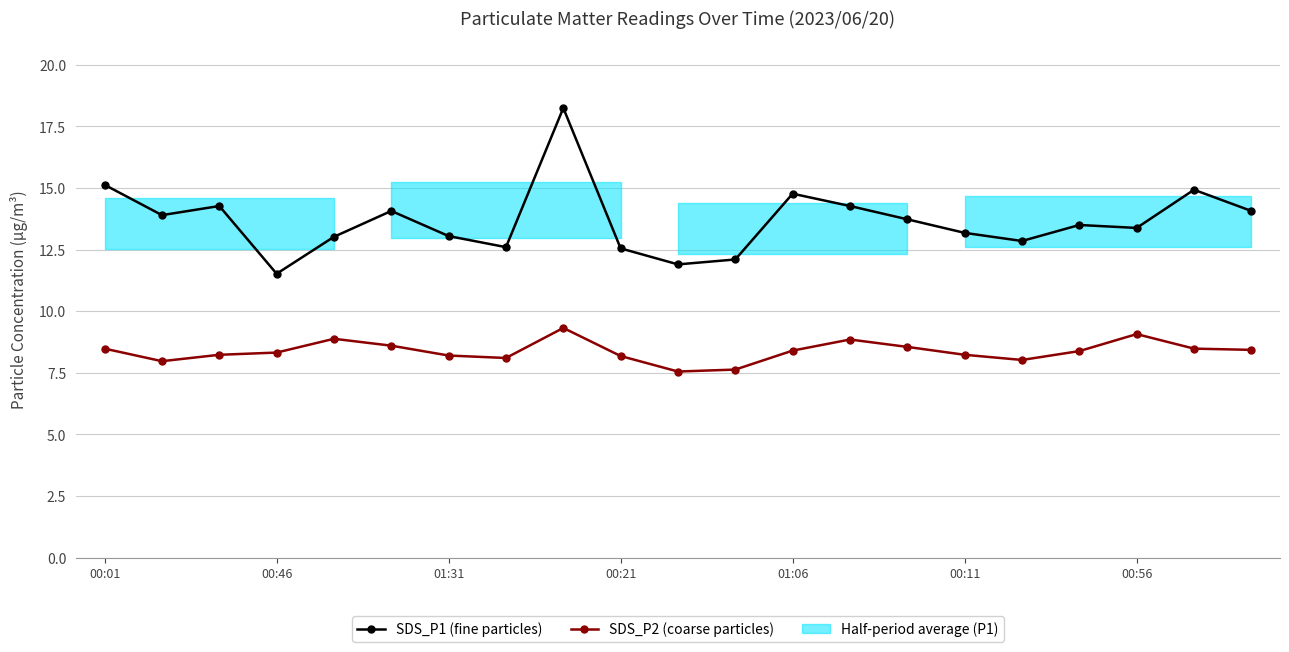

Reading left to right, extract all data points from this chart.

SDS_P1 (fine particles): 15.1	13.9	14.3	11.5	13.0	14.1	13.1	12.6	18.2	12.6	11.9	12.1	14.8	14.3	13.7	13.2	12.8	13.5	13.4	14.9	14.1
SDS_P2 (coarse particles): 8.5	8.0	8.2	8.3	8.9	8.6	8.2	8.1	9.3	8.2	7.5	7.6	8.4	8.8	8.6	8.2	8.0	8.4	9.1	8.5	8.4